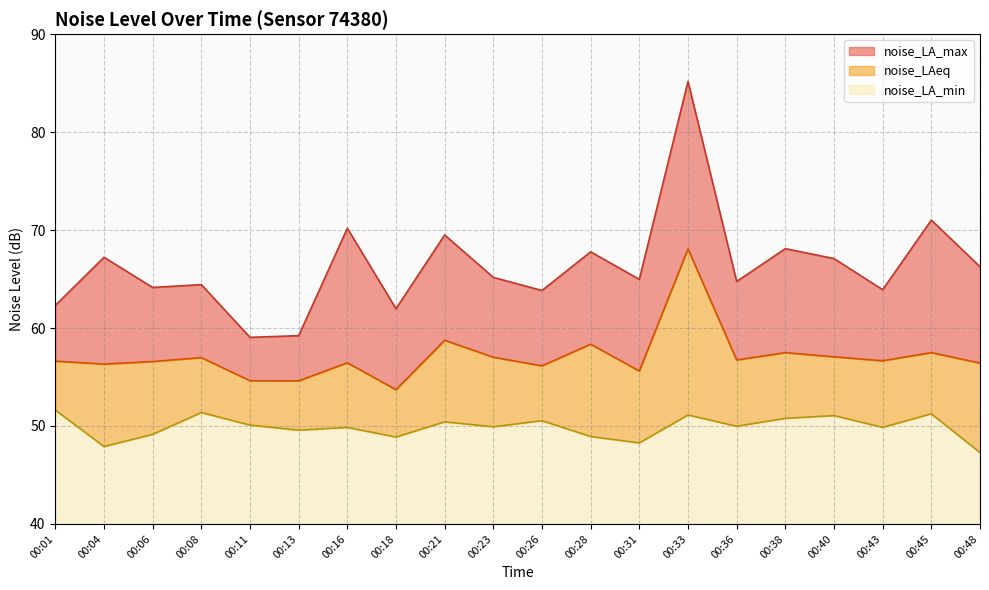

Read the noise_LA_max value at 00:06.

64.1